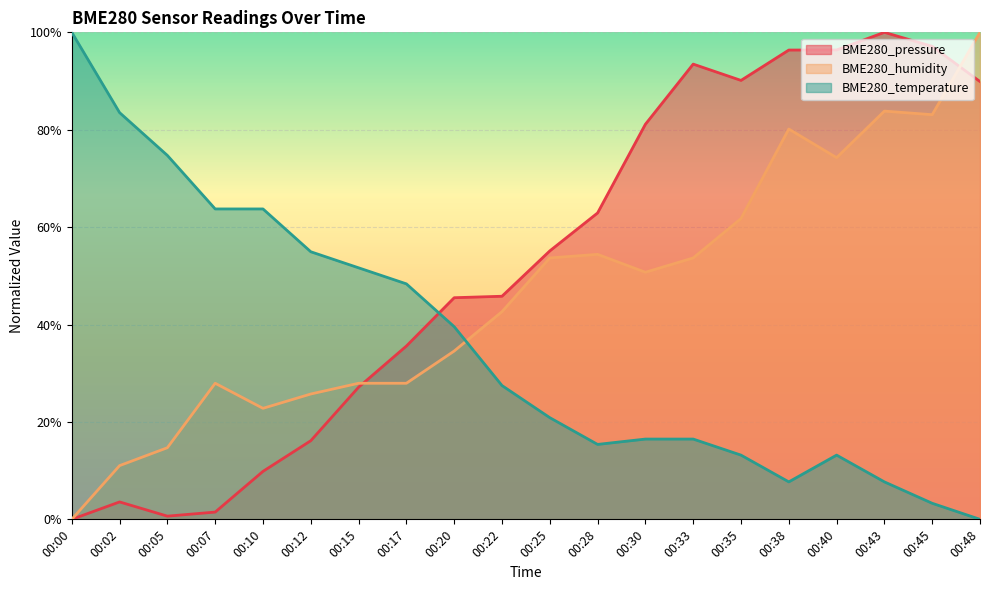

What is the total value across all series at 00:12?

96.8